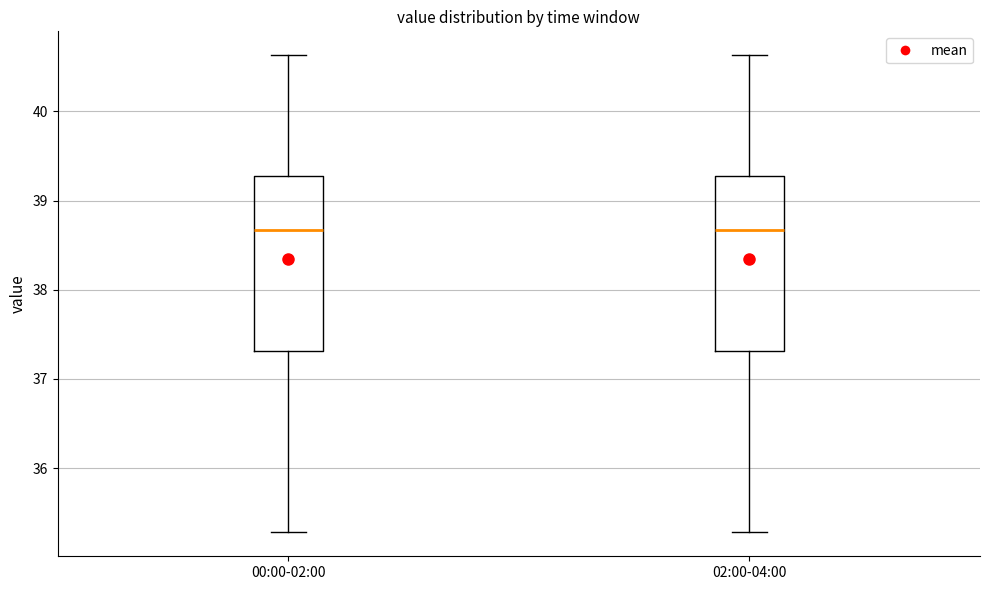

Reading left to right, transcribe this box plot: for each box, give where its median line is, the range the box spans, and where its two whiskers end, as read against the y-axis. The values are not printed on the chart, so give them approximately, as read against the axis.

00:00-02:00: median 38.7, box 37.3 to 39.3, whiskers 35.3 to 40.6
02:00-04:00: median 38.7, box 37.3 to 39.3, whiskers 35.3 to 40.6